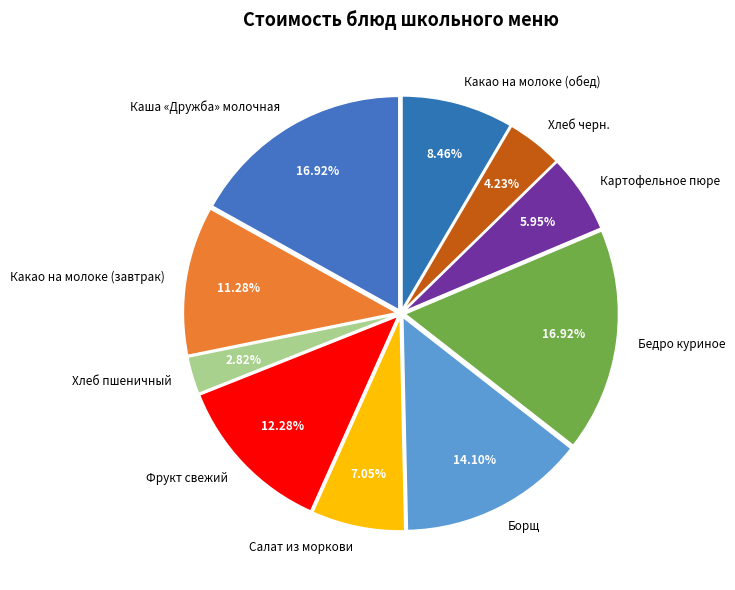

To the nearest percent, what is the combined percentage of Салат из моркови and Борщ?

21%